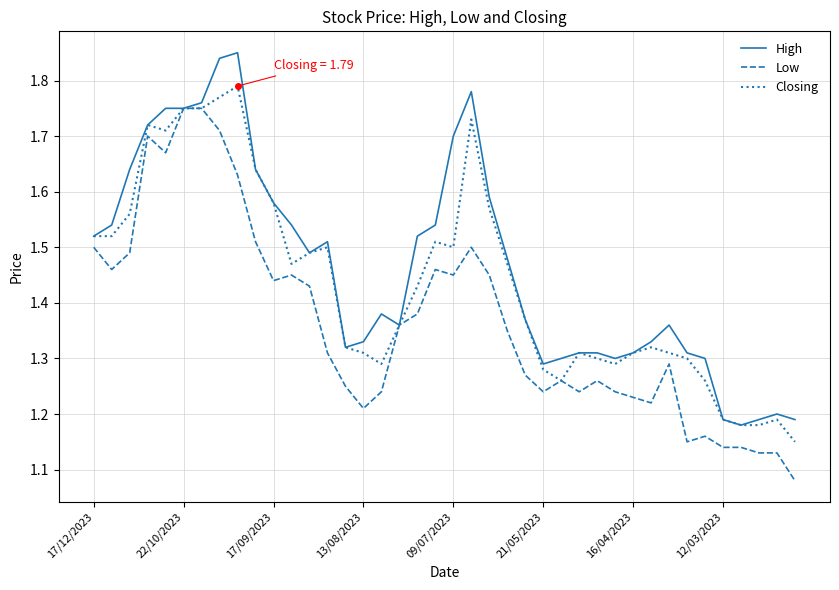

Rank the series by their average value, from highest to lowest.

High, Closing, Low